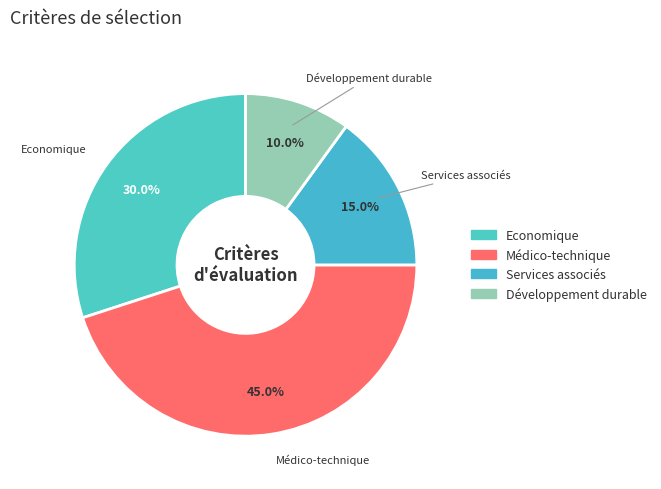

Does any single category account for the majority?

No